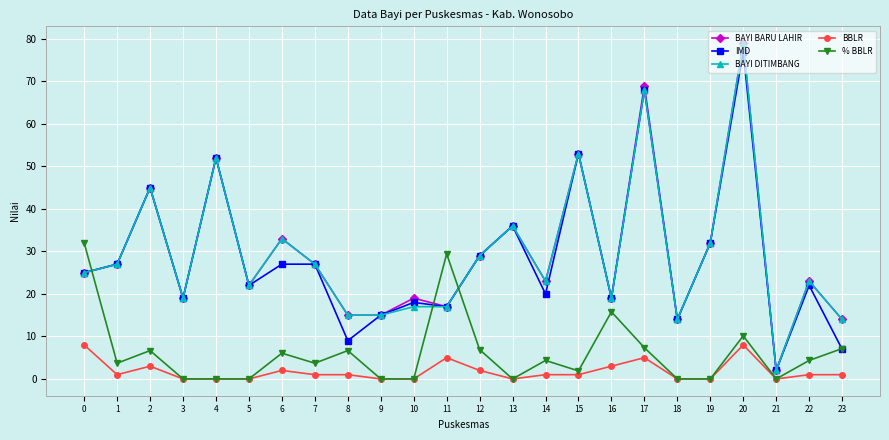

How many lines are shown in the chart?

5